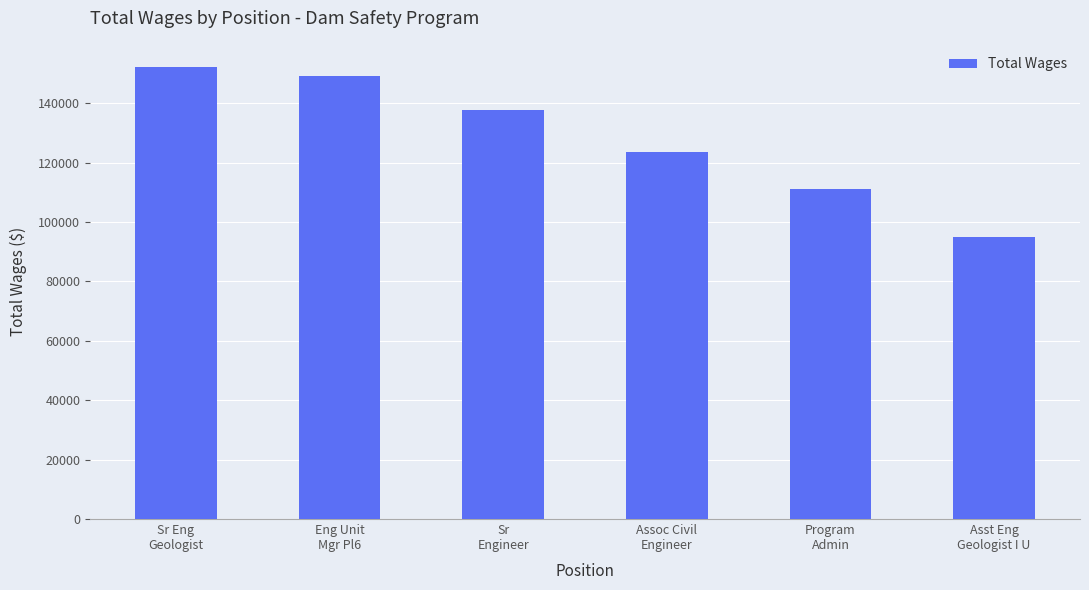

What is the average value?

128109